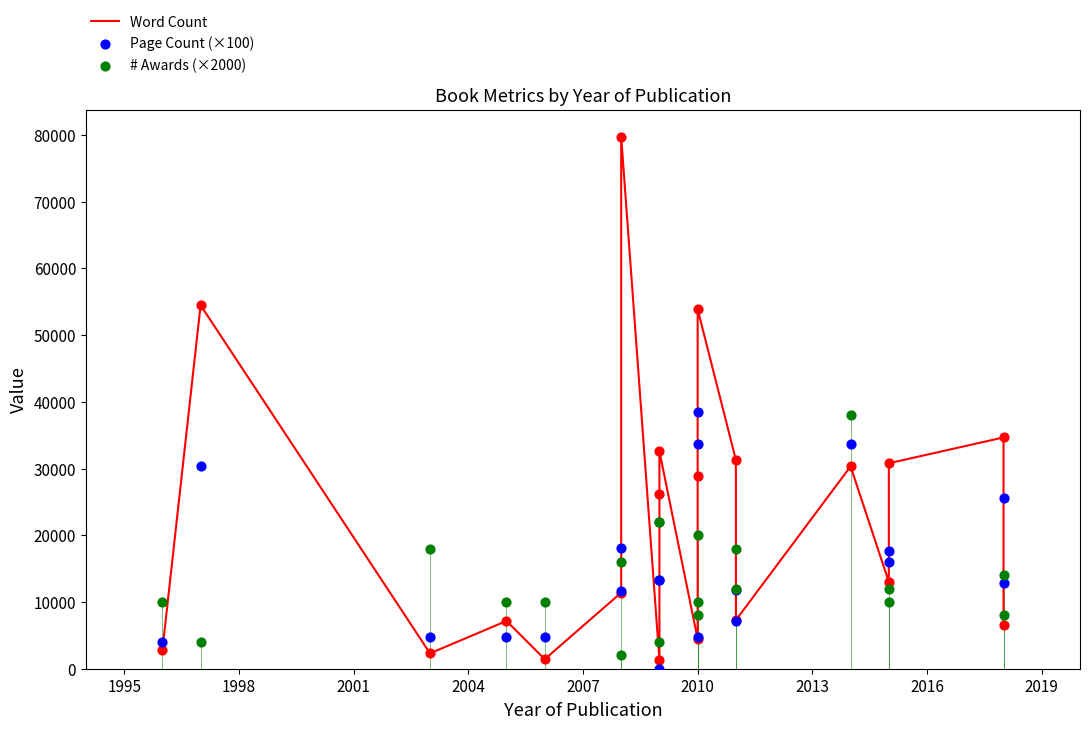

Which series has the largest total across all categories?

Word Count